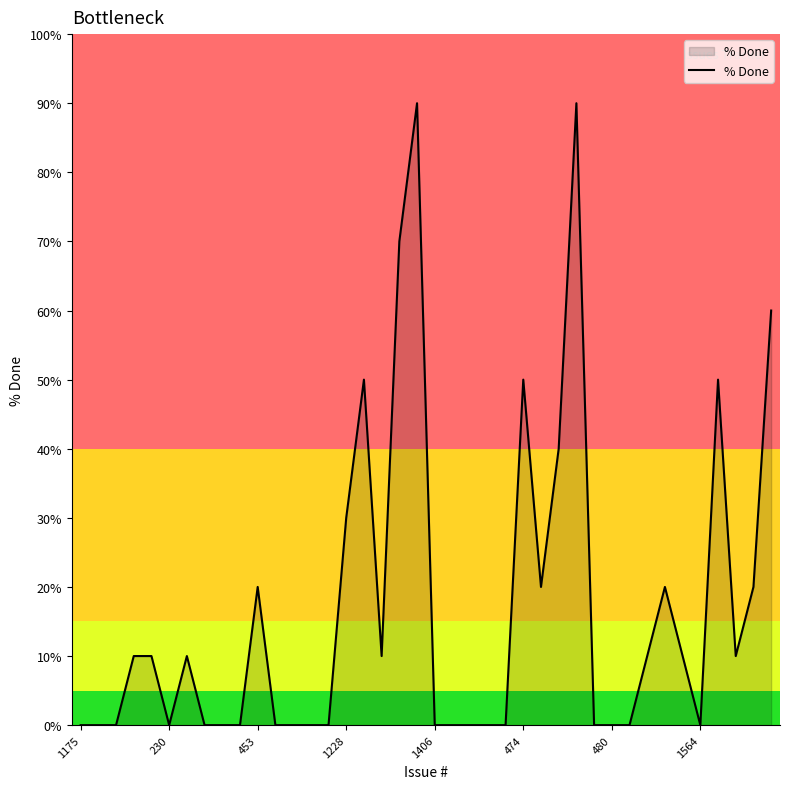

Count the number of data series in this chart.

1